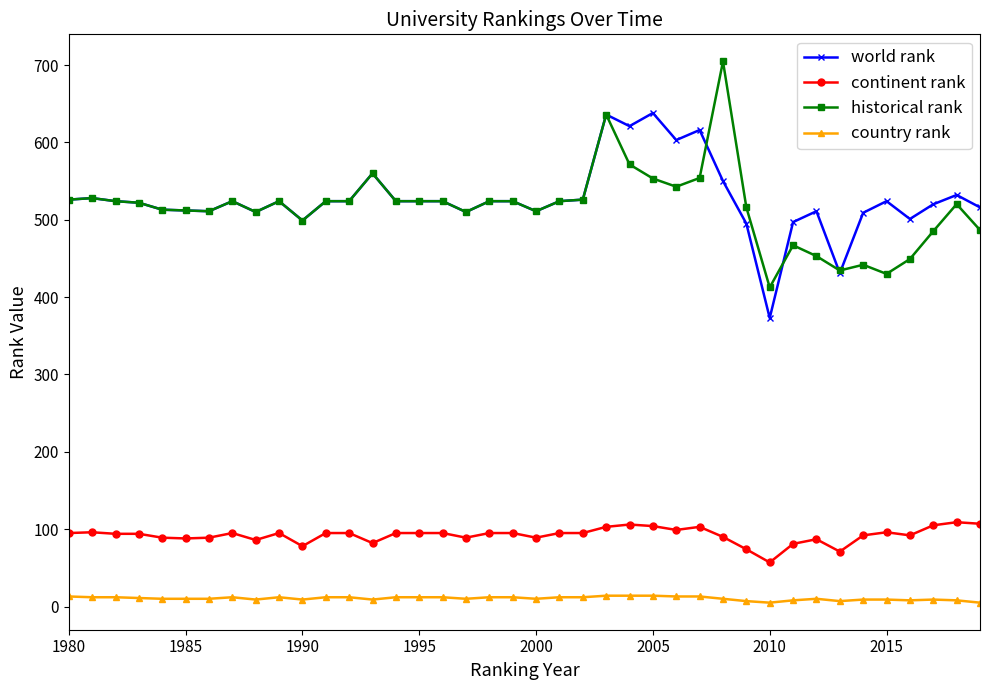

True or false: country rank has more than 2 interior local peaks.

True